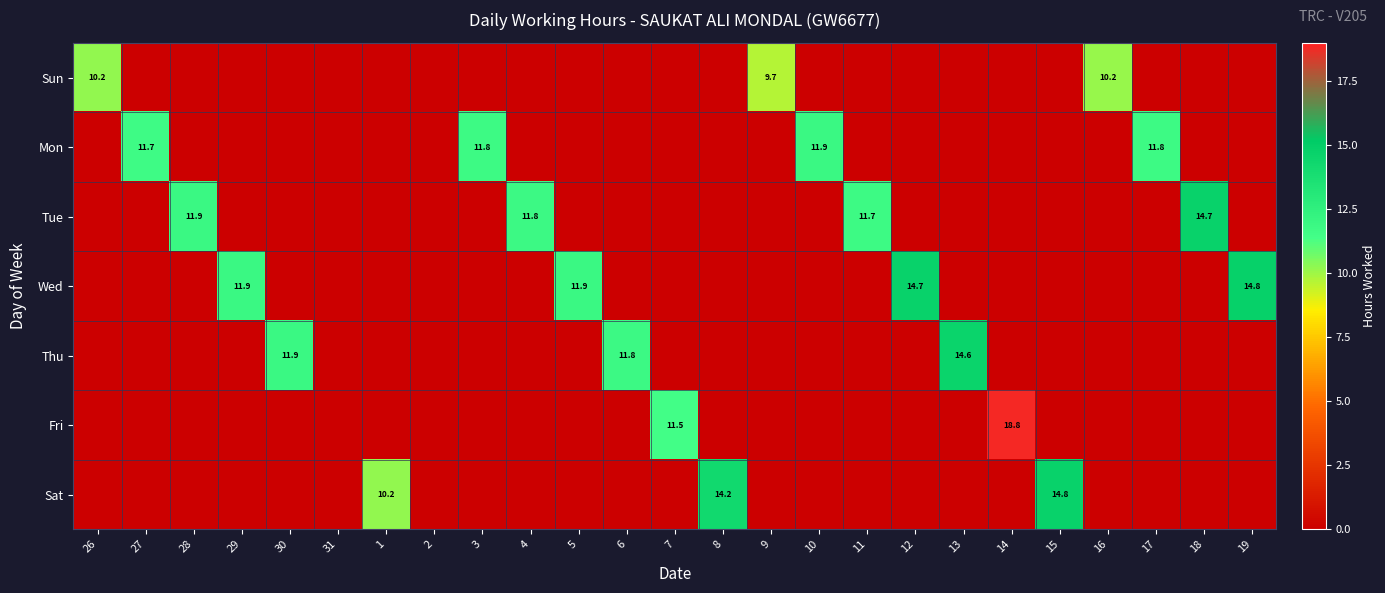

Is it true that Sun equals 10.2 at 26?

True